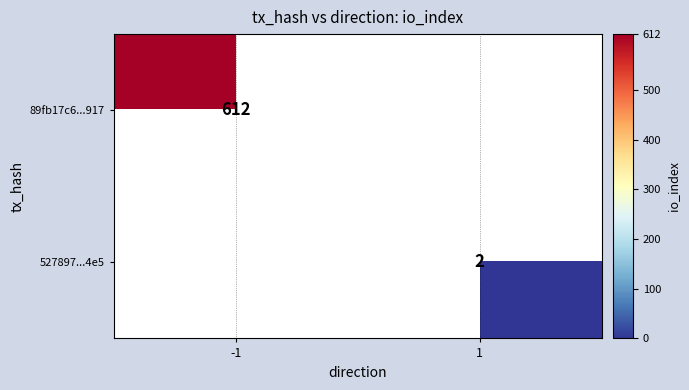

The 527897...4e5 series shows 1 at 1. True or false?

False